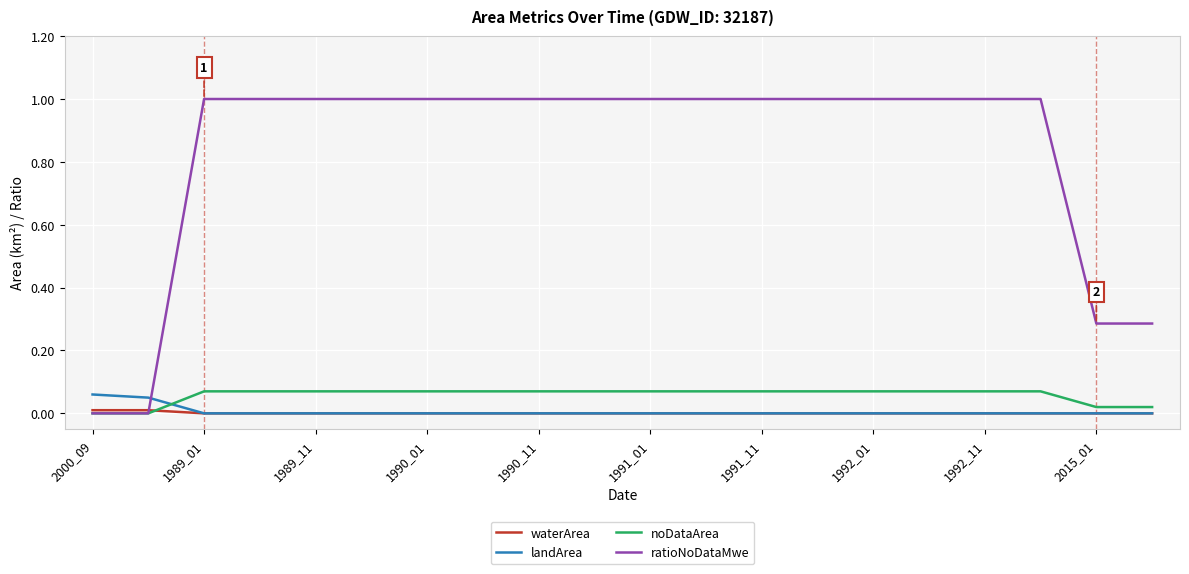

True or false: landArea and ratioNoDataMwe cross at least once.

True